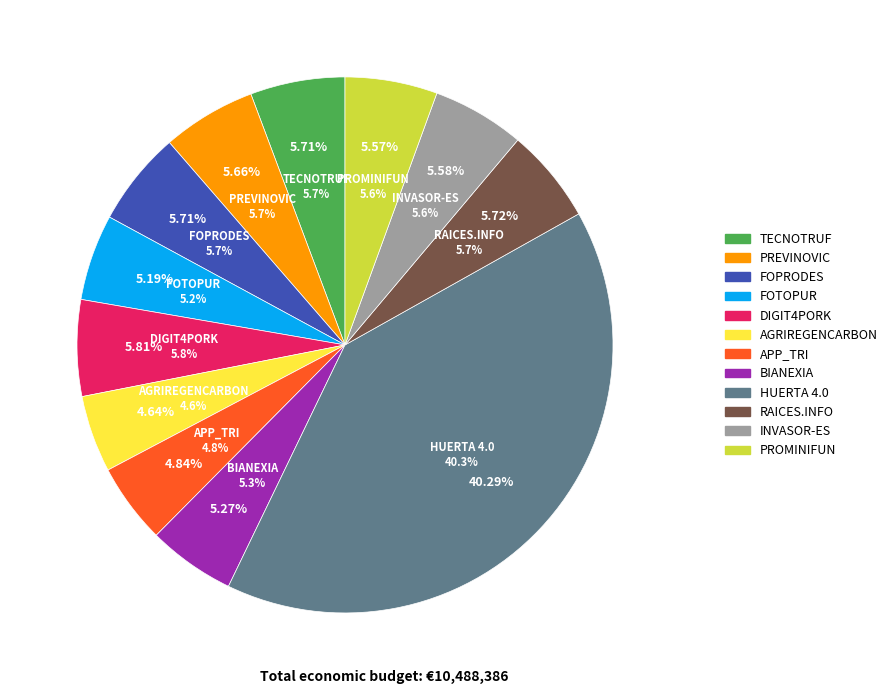

Does any single category account for the majority?

No